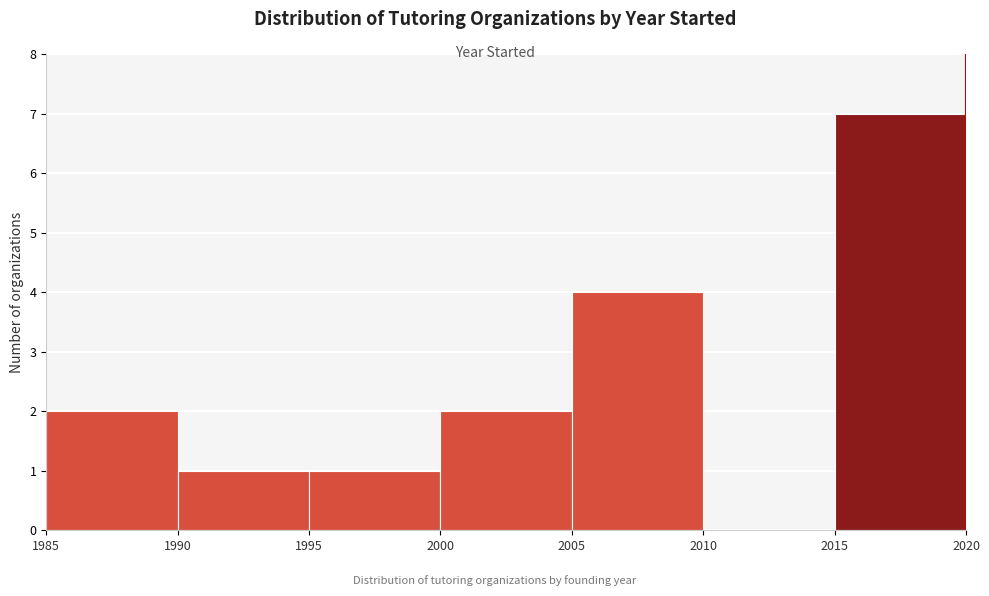

Reading left to right, transcribe this chart: for each bar, give the range it covers on the x-axis and its height. The values are not printed on the chart, so give them approximately, as read against the axis.

1985 to 1990: 2
1990 to 1995: 1
1995 to 2000: 1
2000 to 2005: 2
2005 to 2010: 4
2010 to 2015: 0
2015 to 2020: 7